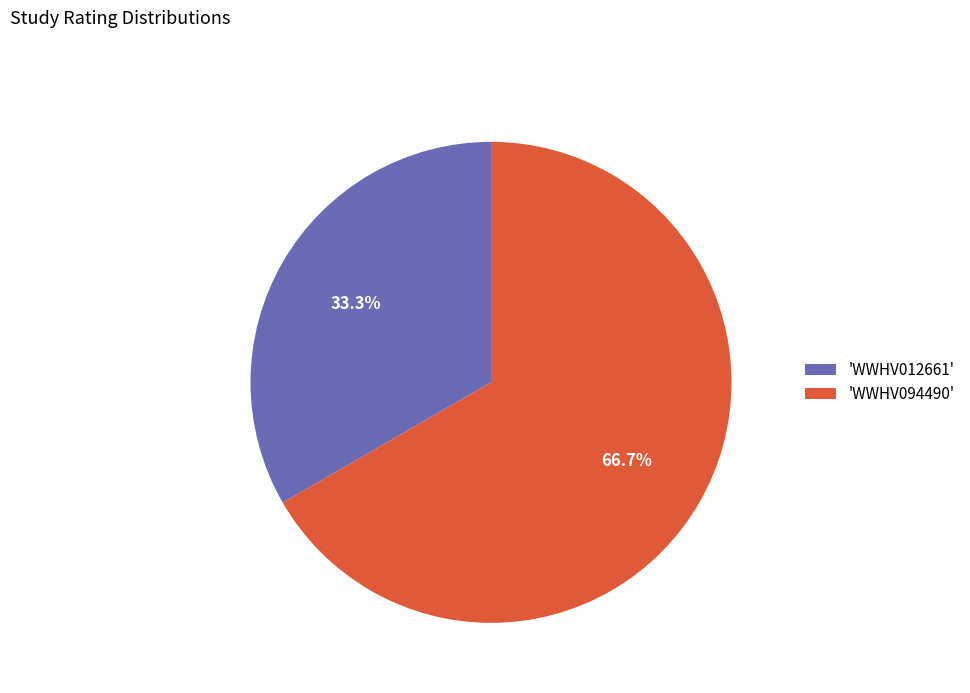

Count the number of slices in the pie.

2